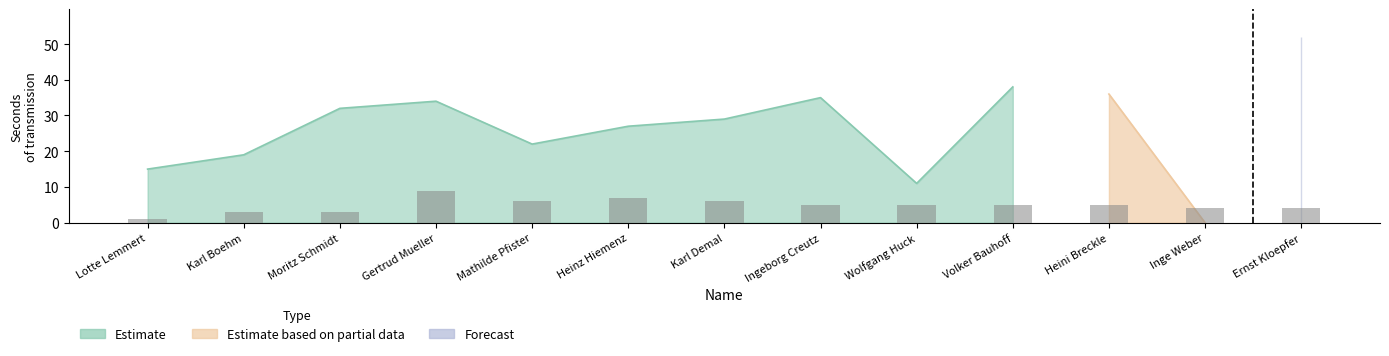

How many categories are shown in the chart?

13